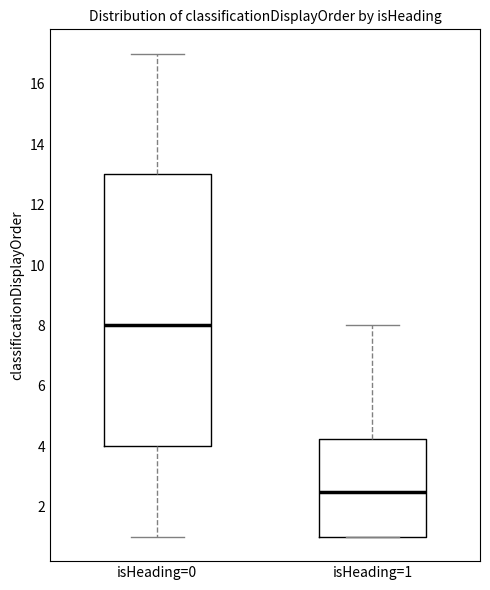

Which box has the highest median line?

isHeading=0